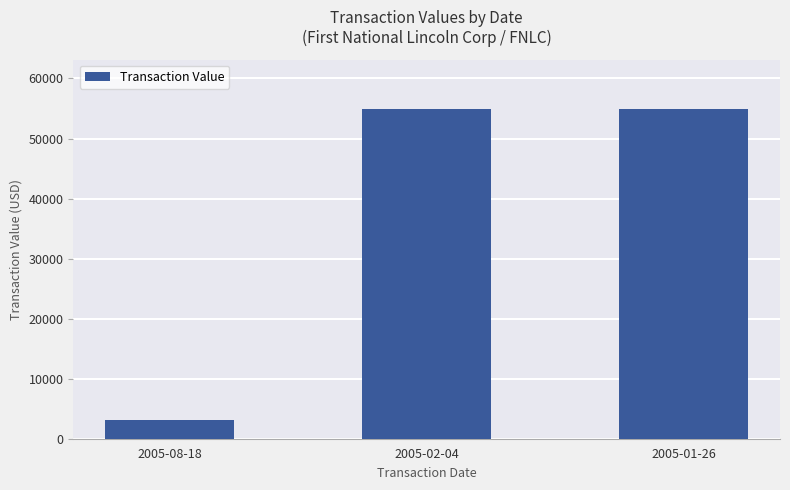

What is the label of the 3rd bar from the left?

2005-01-26